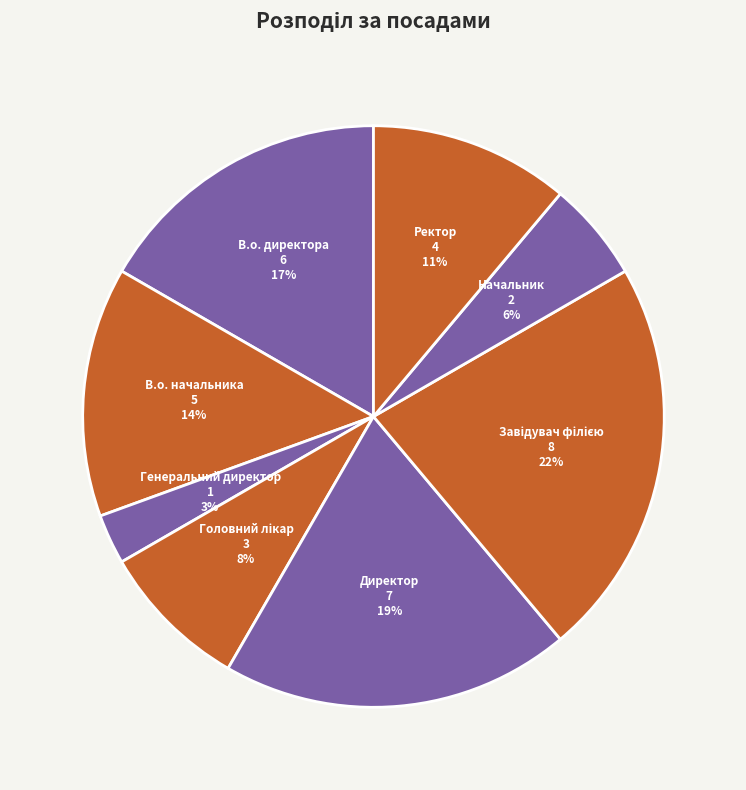

Is there a majority slice in this chart?

No